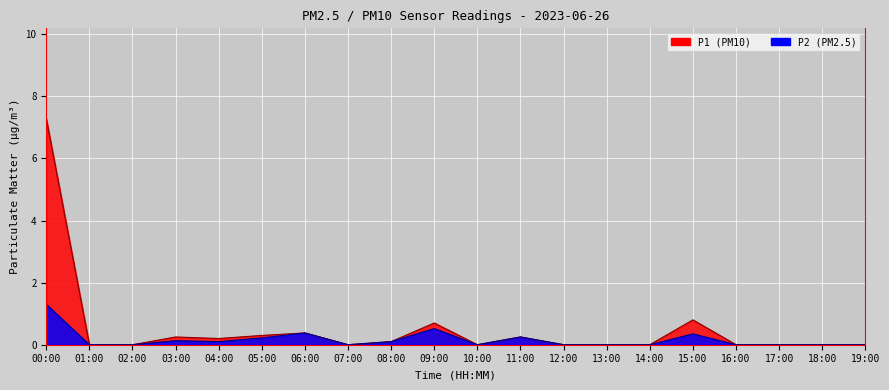

At how many categories does at least one series exceed 6?

1